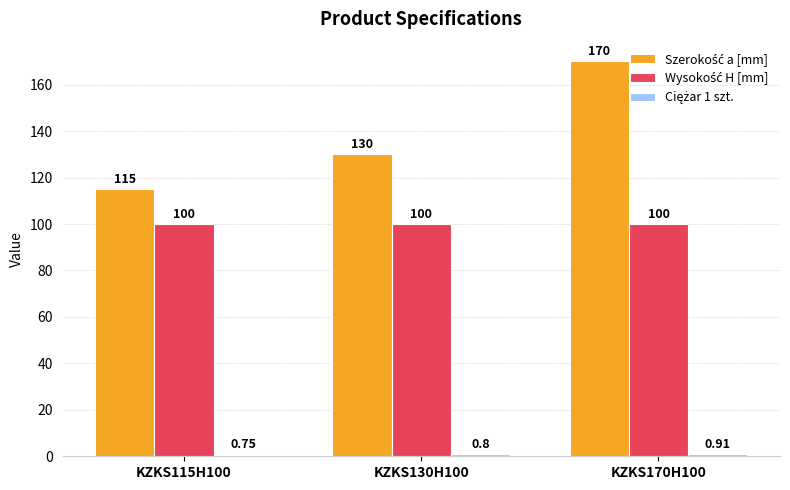

What is the label of the 2nd bar from the right?

KZKS130H100